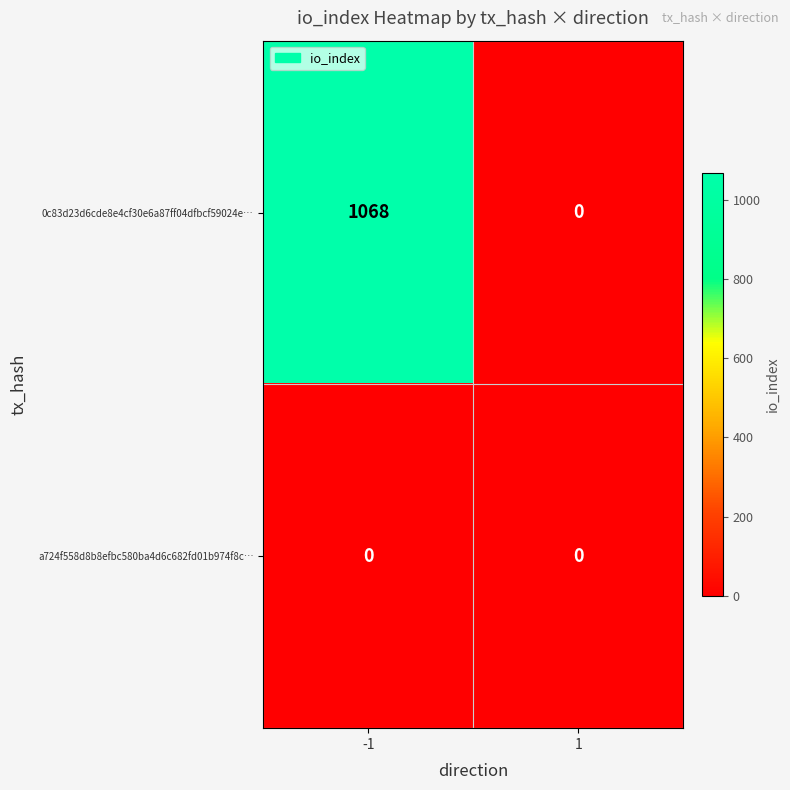

What is the maximum value shown in the chart?

1068